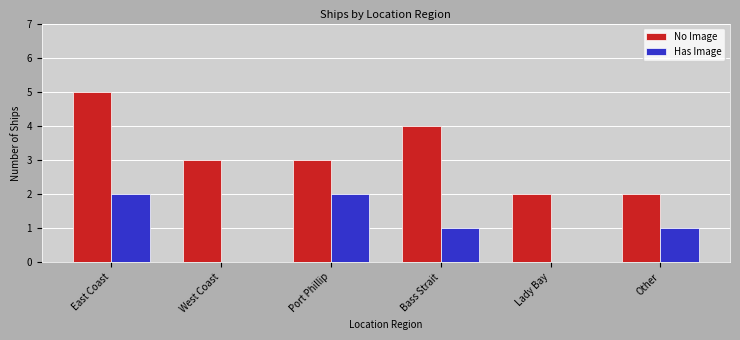

What is the sum of all Has Image values?

6